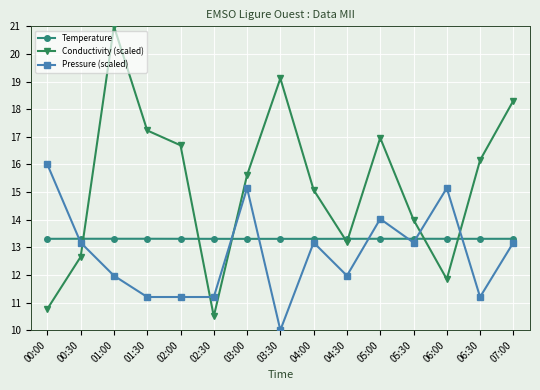

What is the average value of the Pressure (scaled) series?

12.8